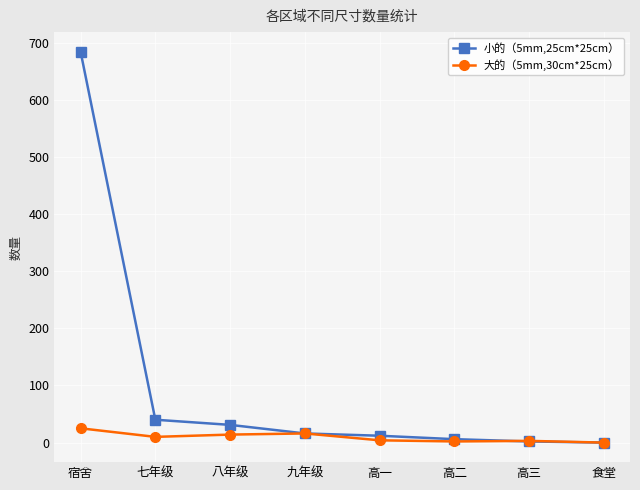

What is the spread (max minus min) of values at 宿舍?

659